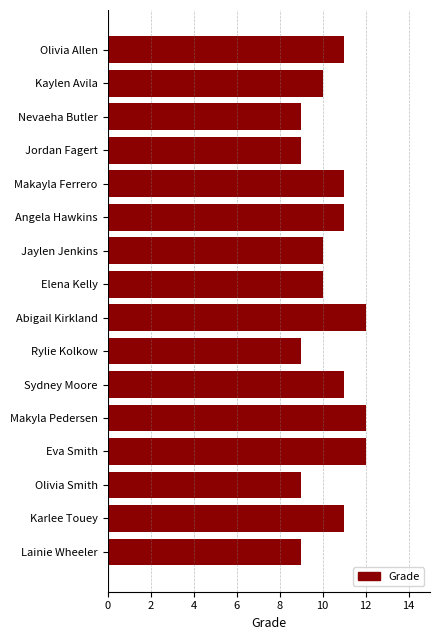

Reading top to bottom, what are all the values shown in this chart?

11	10	9	9	11	11	10	10	12	9	11	12	12	9	11	9